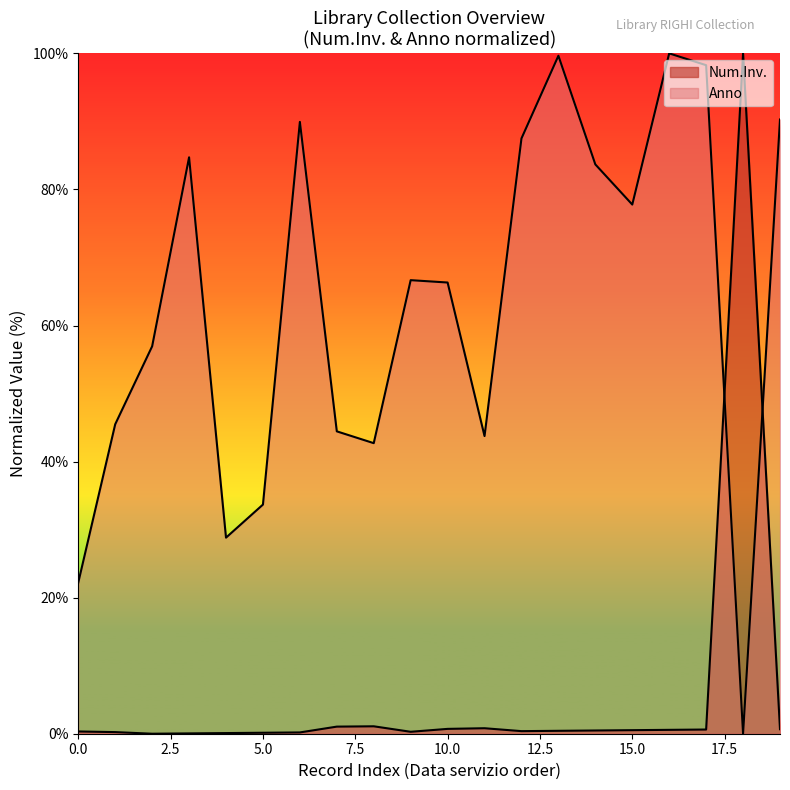

Rank the series at 15.0 from lowest to highest value.

Num.Inv., Anno